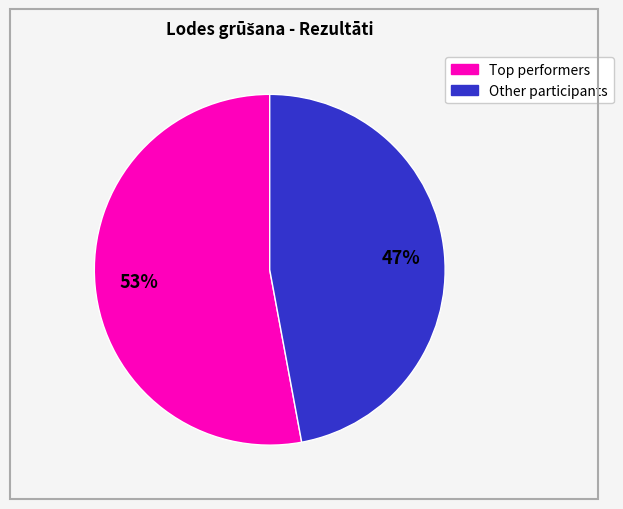

Does any single category account for the majority?

Yes